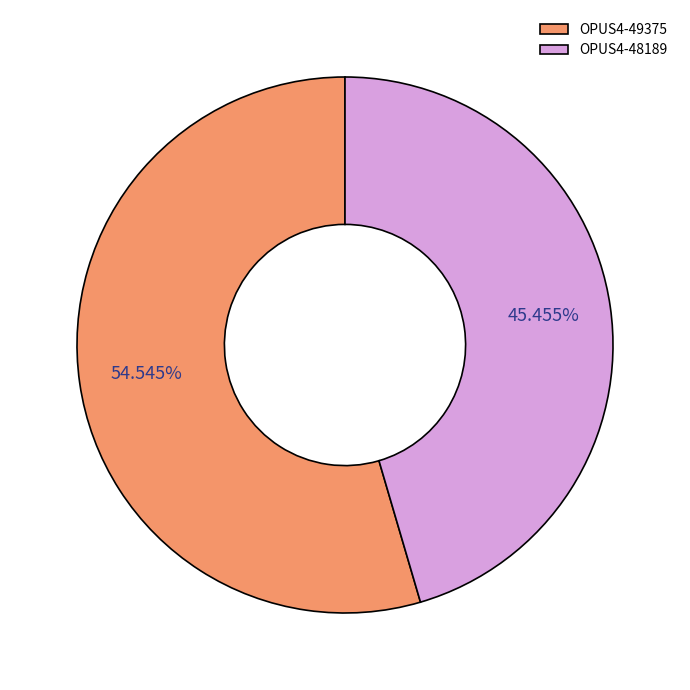

Approximately how many times larger is the value at OPUS4-49375 compared to OPUS4-48189?

1.2